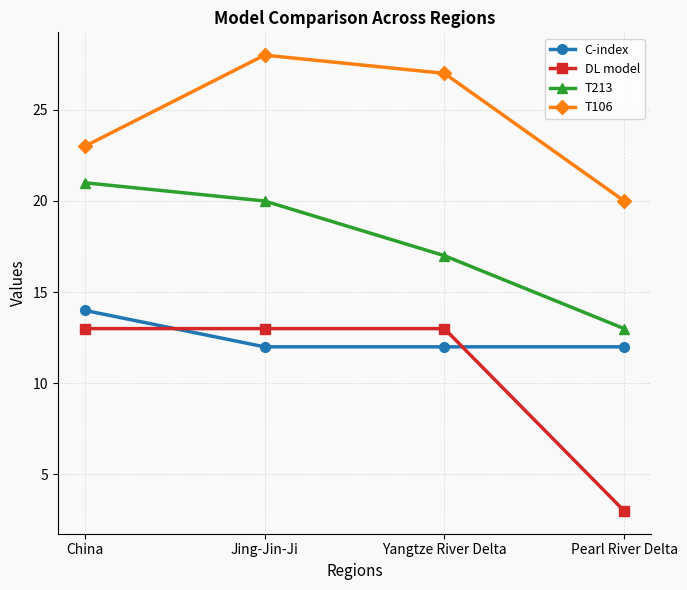

Which category has the lowest value in the T213 series?

Pearl River Delta